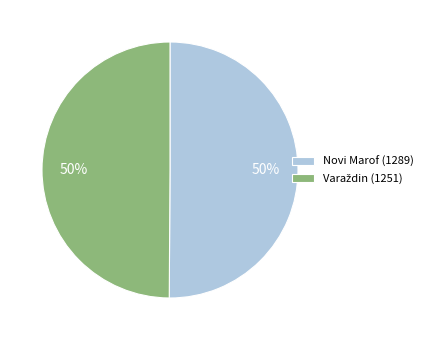

The Novi Marof (1289) slice represents 50% of the pie. True or false?

True